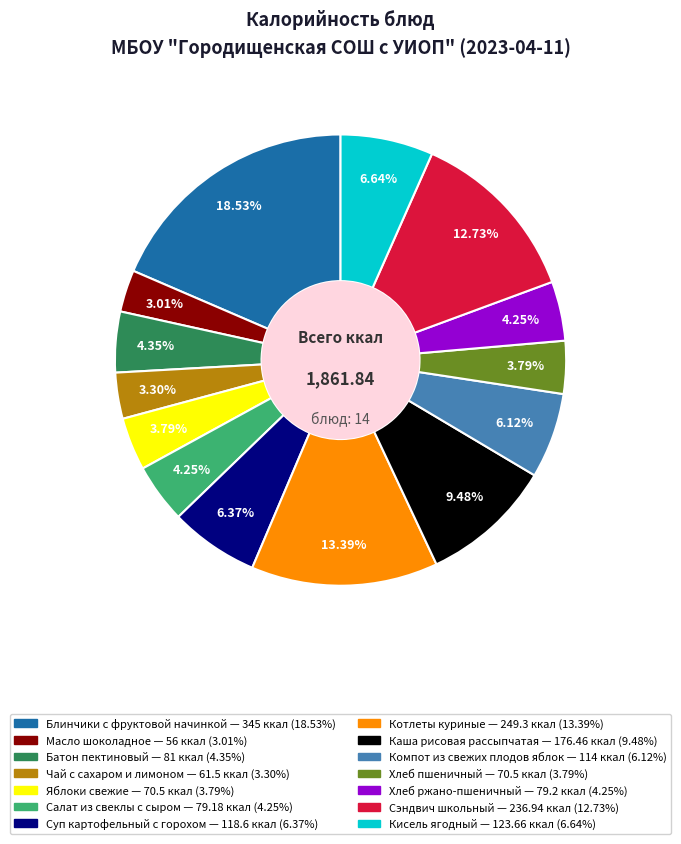

Approximately how many times larger is the value at Сэндвич школьный compared to Батон пектиновый?

2.9